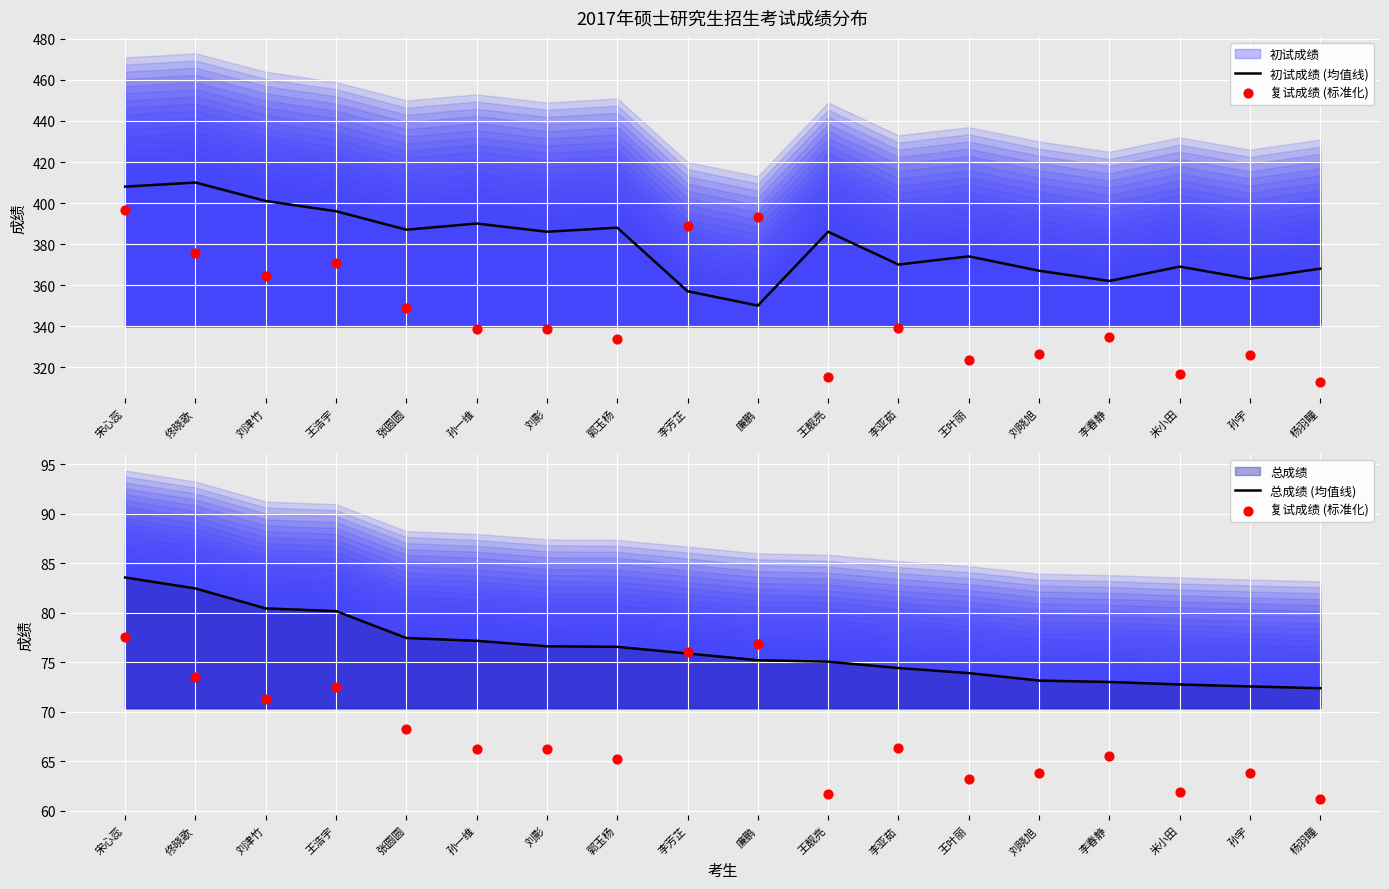

At how many categories does at least one series exceed 156?

18